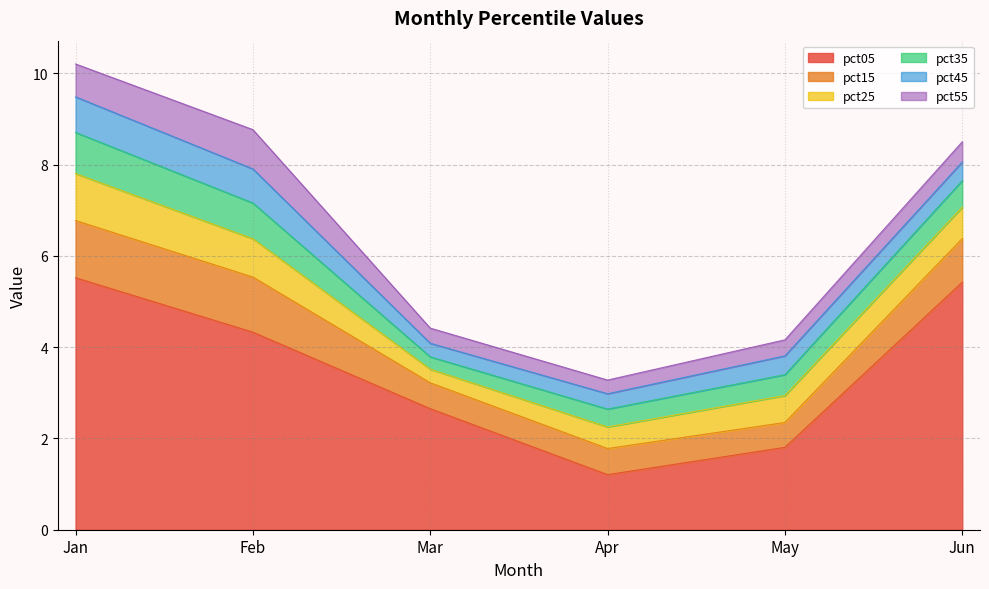

List the labels in order of pct25 value, smallest first.

Mar, Apr, May, Jun, Feb, Jan